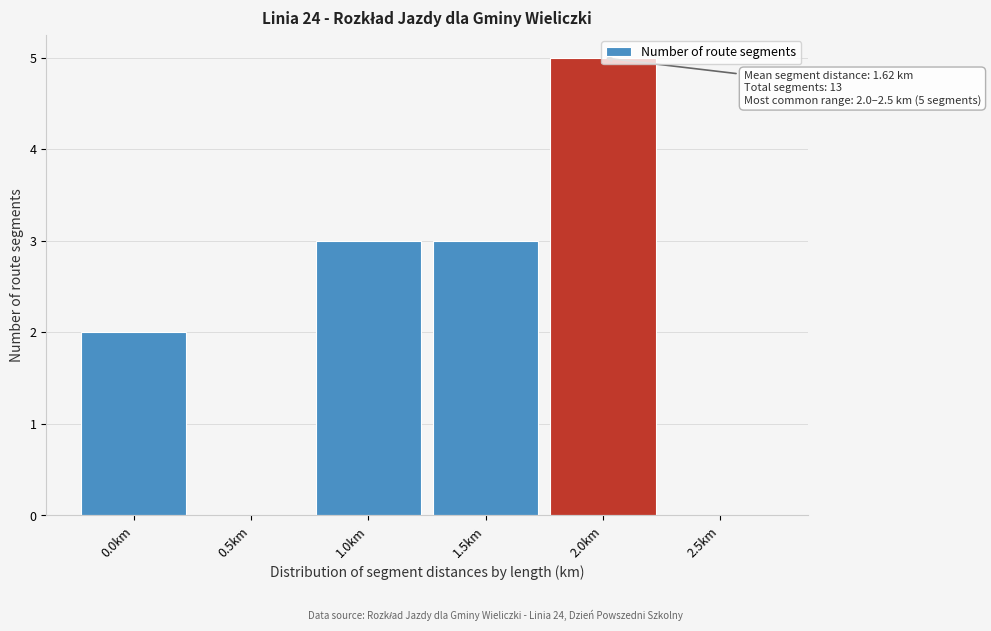

What is the sum of all values?

13